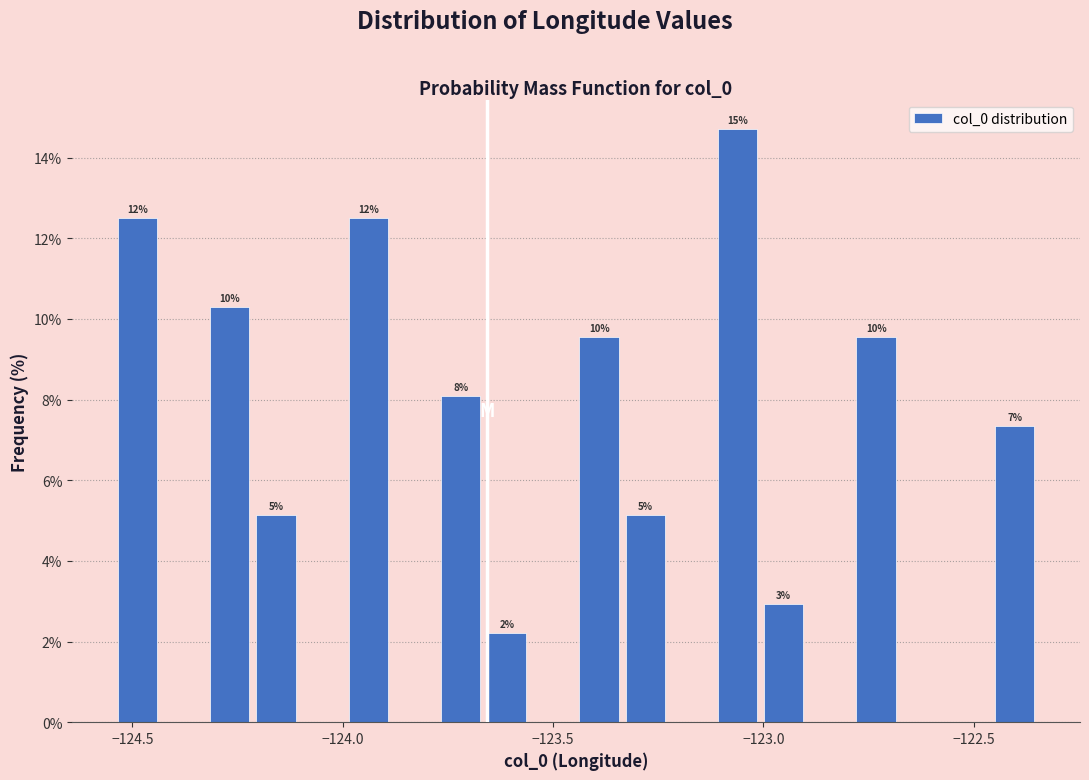

Read against the x-axis, roughly where is the centre of the tallest bar?

-123.05